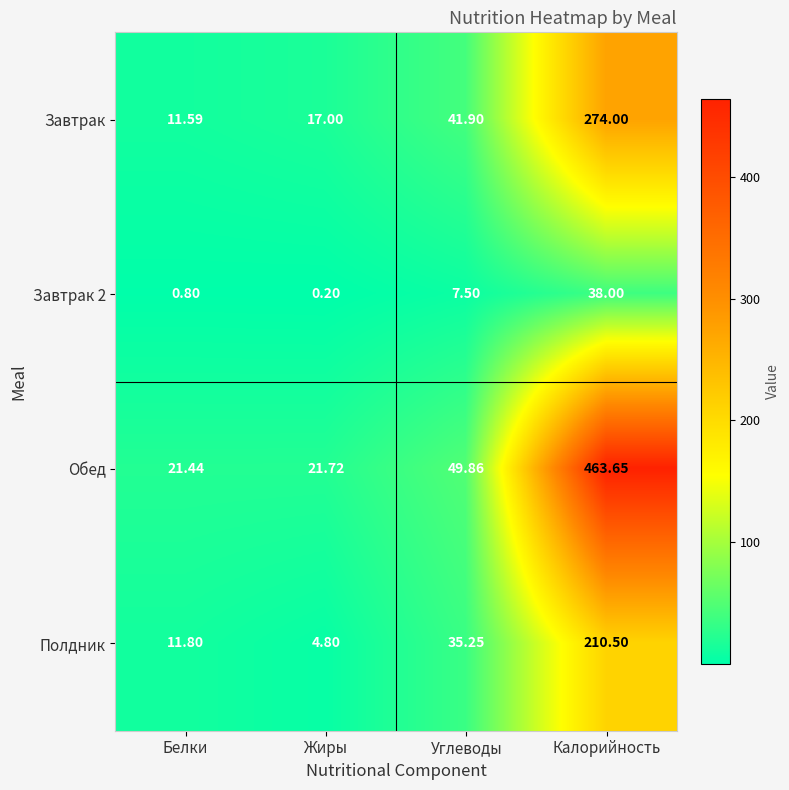

At which category is the sum across all series the highest?

Калорийность